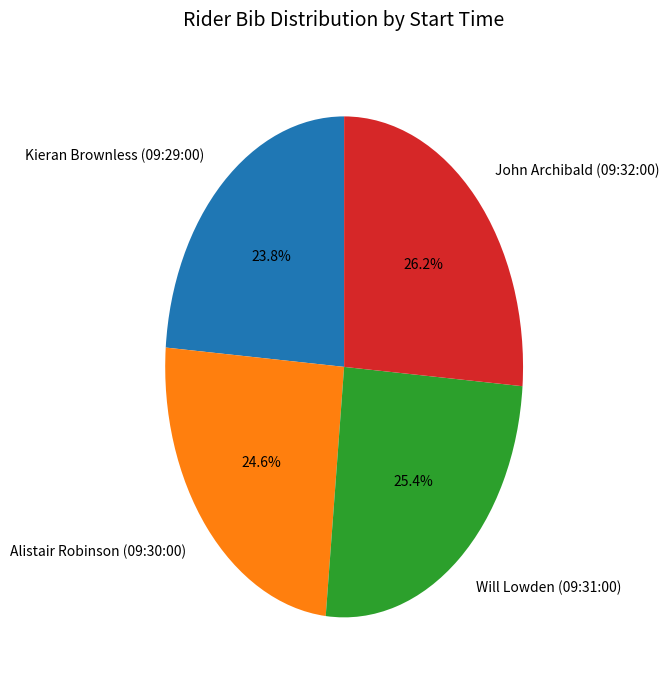

To the nearest percent, what is the difference between the largest and smallest slice percentages?

2%